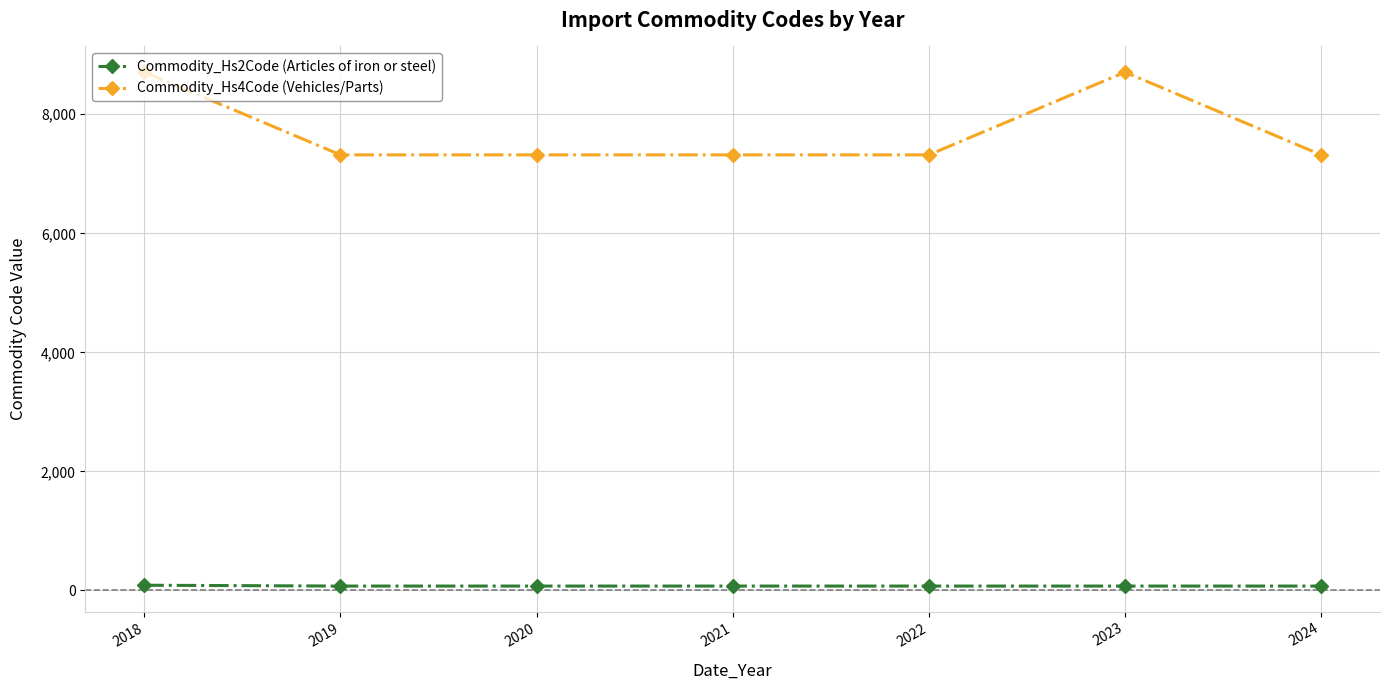

Which series has the largest total across all categories?

Commodity_Hs4Code (Vehicles/Parts)